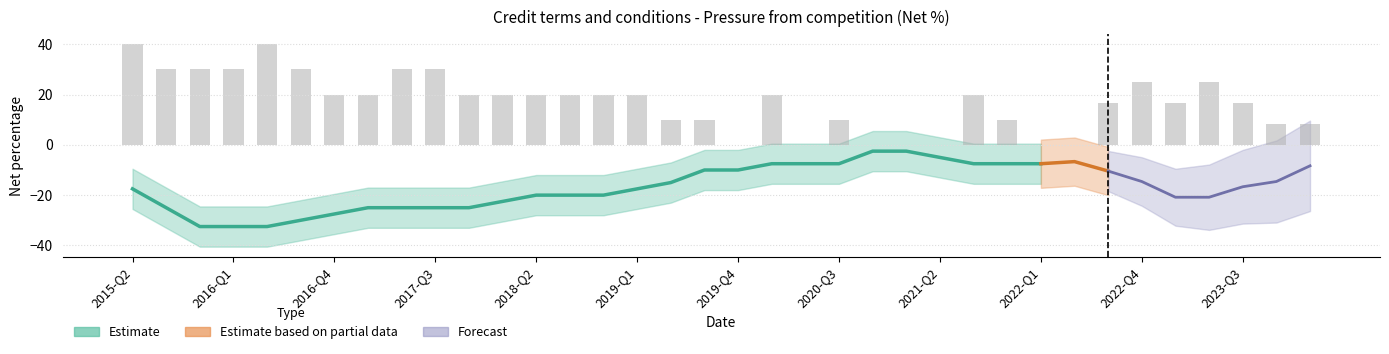

Does the chart contain stacked bars?

No